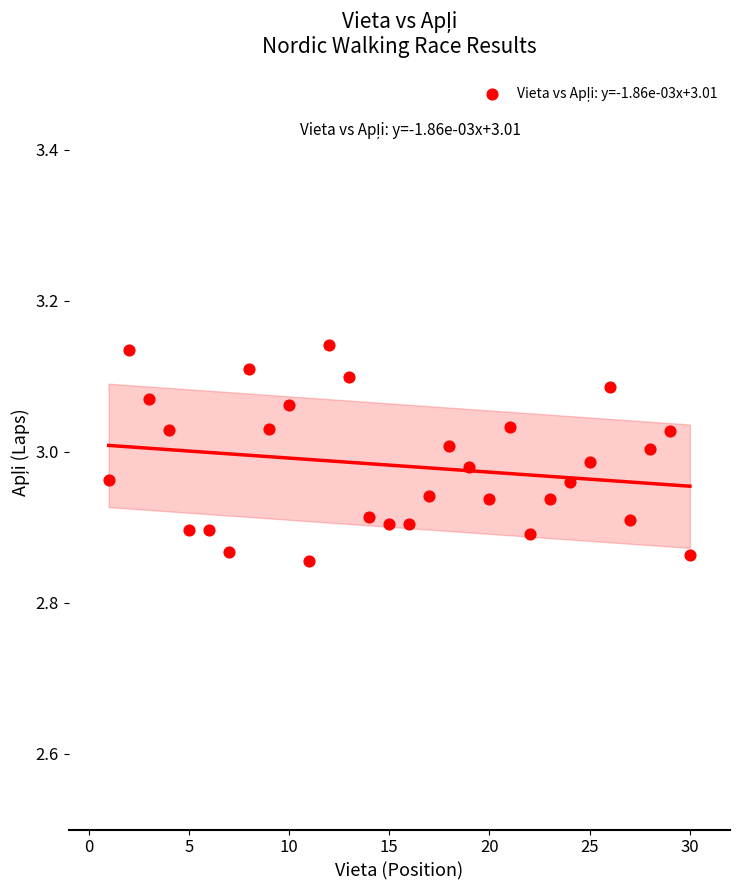

What is the range of X values (max minus min)?

29.0